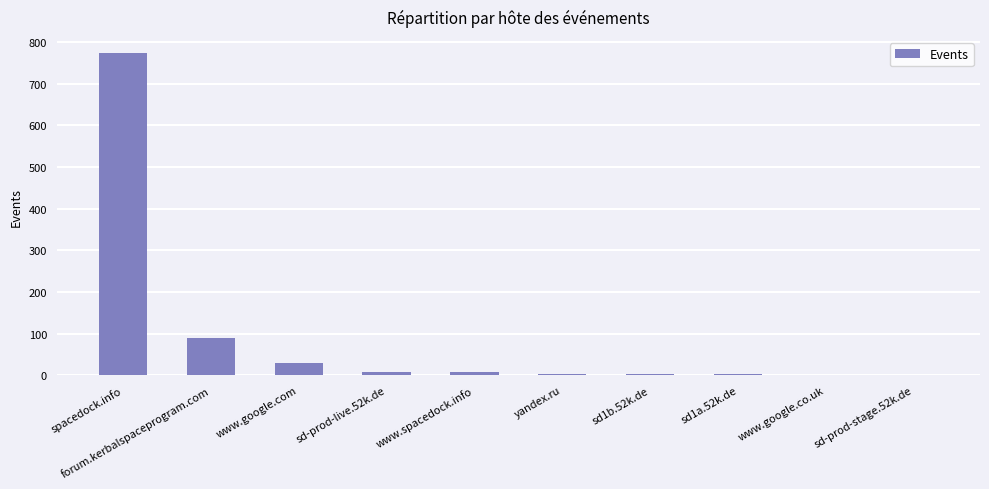

The value at www.google.com is 30. True or false?

True